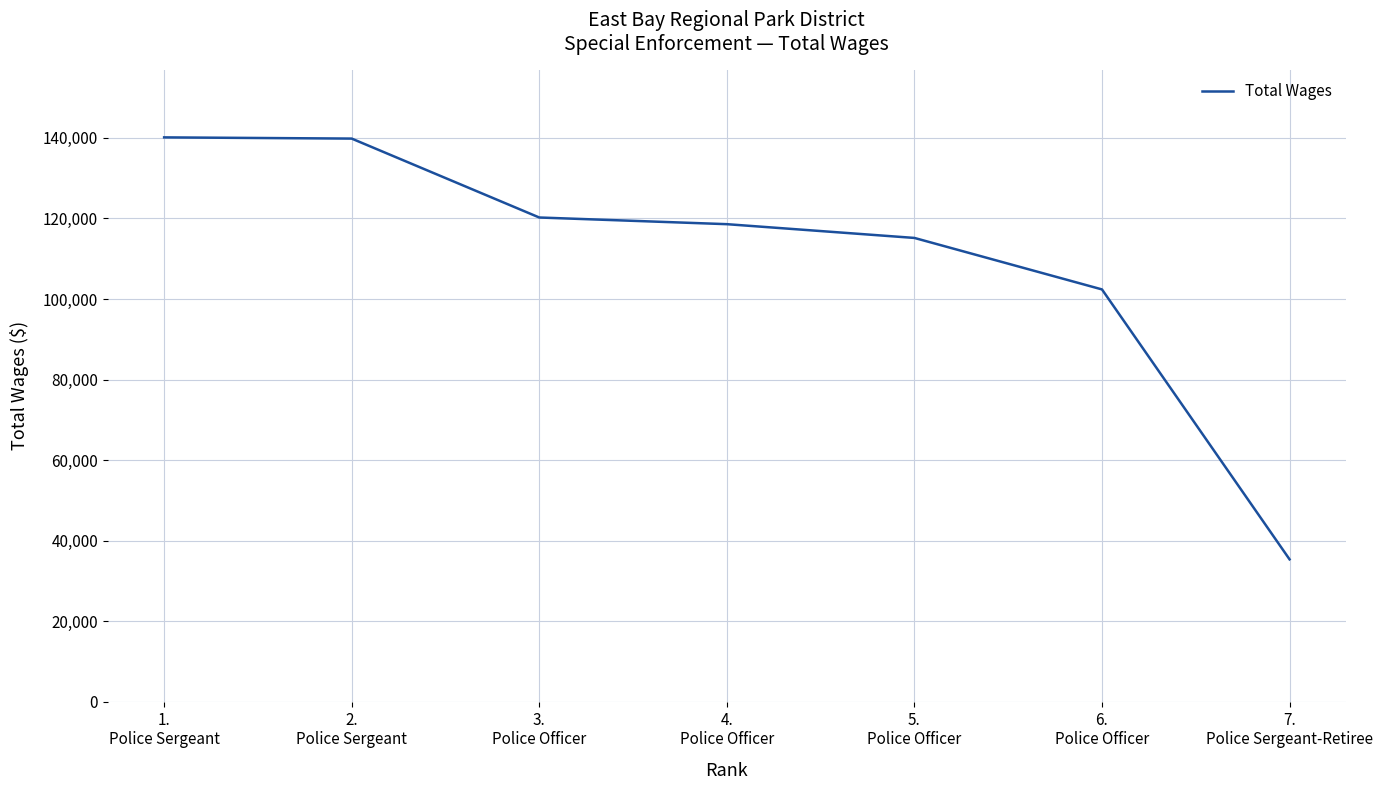

What position from the right is 1.
Police Sergeant?

7